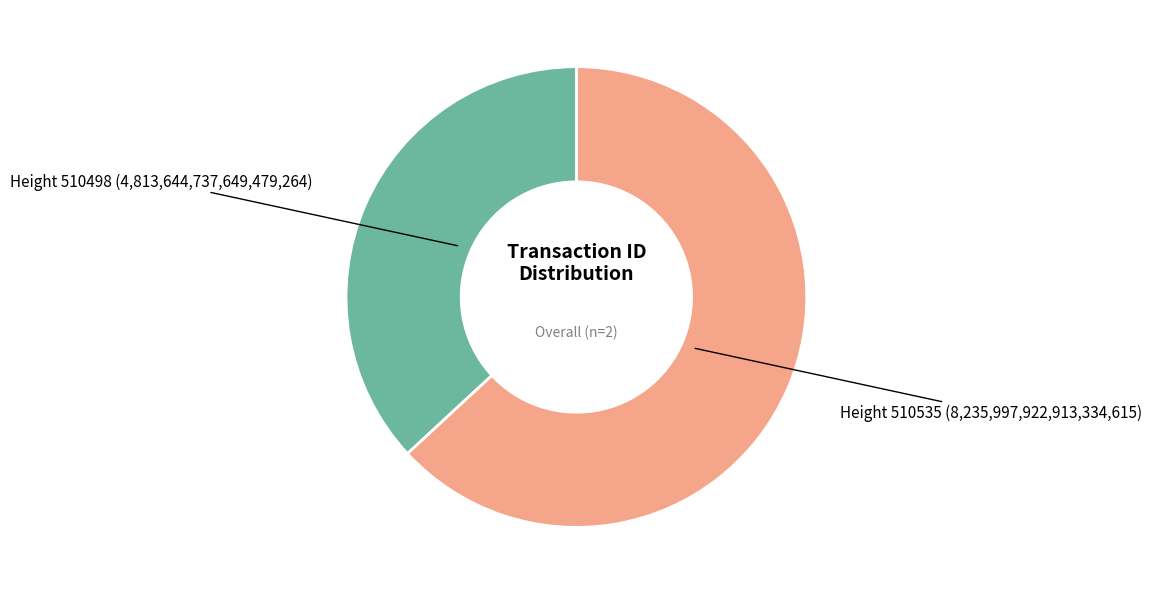

Rank the categories by value from highest to lowest.

Height 510535, Height 510498